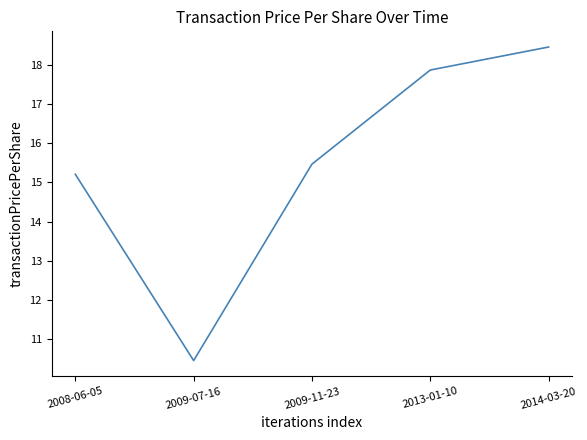

Rank the categories by value from lowest to highest.

2009-07-16, 2008-06-05, 2009-11-23, 2013-01-10, 2014-03-20